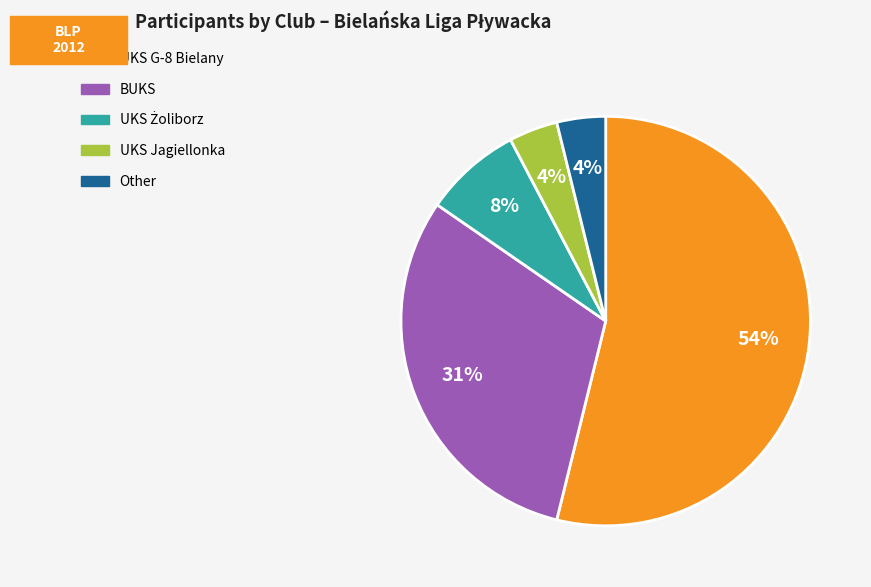

Count the number of slices in the pie.

5